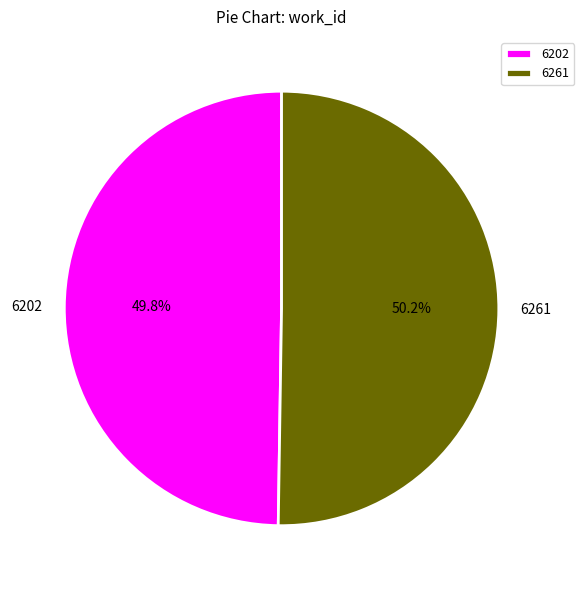

What percentage do 6261 and 6202 together represent?

100.0%